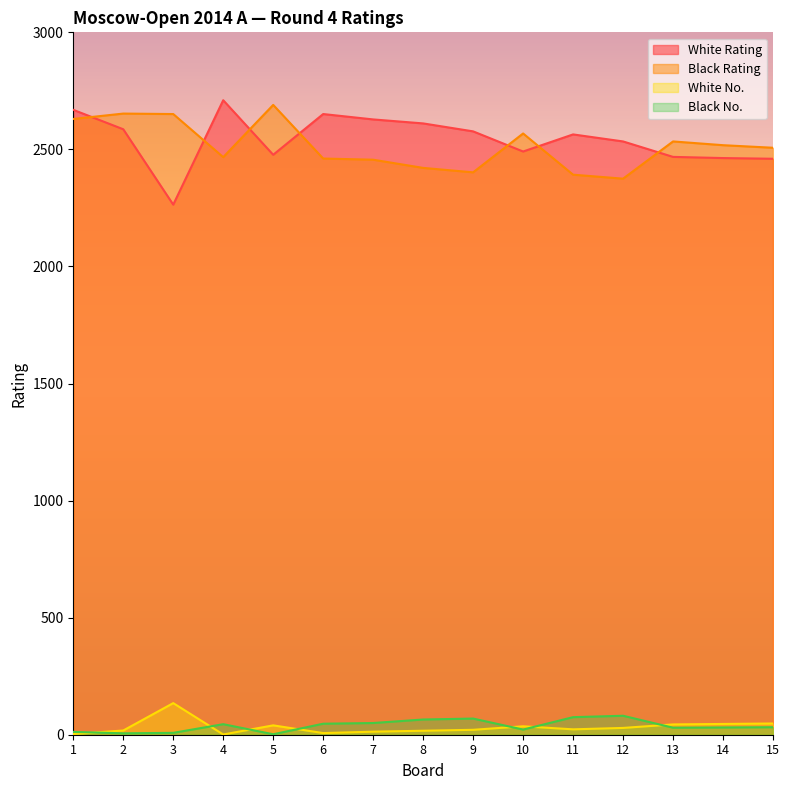

Where does the Black No. series first go above 32?

4